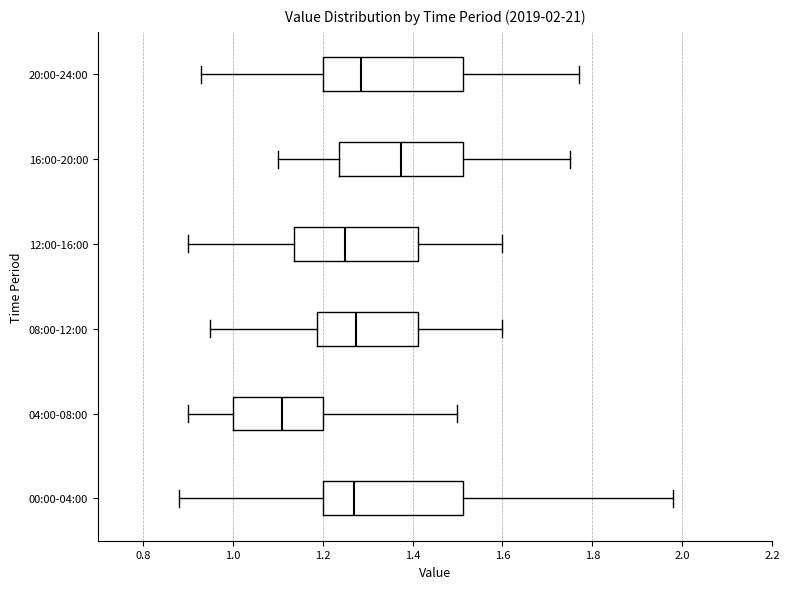

Which box's median line is the furthest to the right?

16:00-20:00